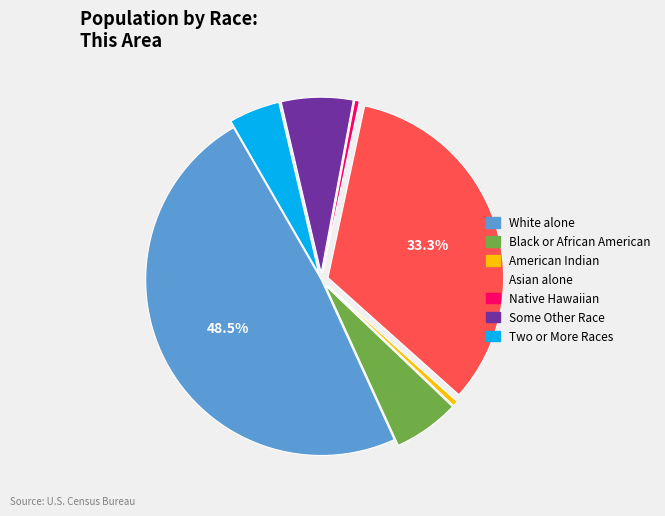

Is there a majority slice in this chart?

No